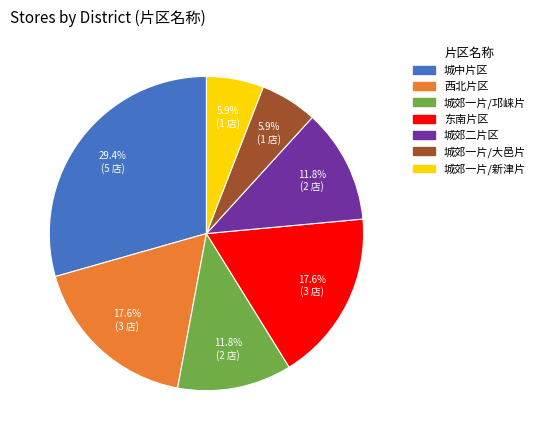

Which slice is the largest?

城中片区